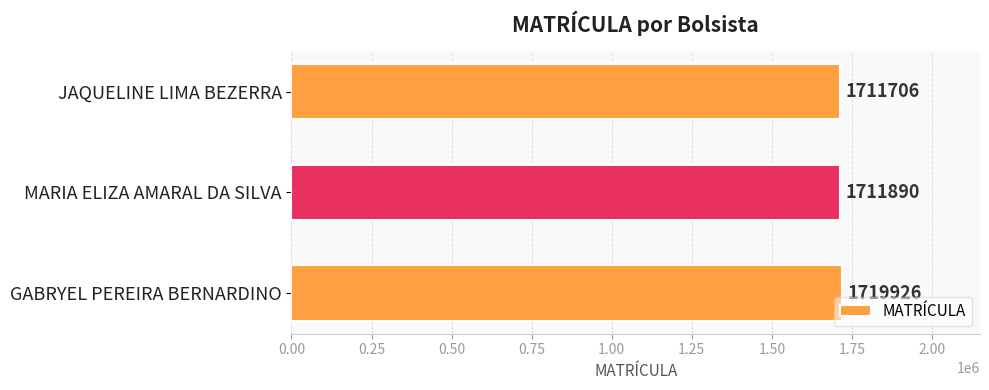

True or false: the data shows 2524335 at MARIA ELIZA AMARAL DA SILVA.

False